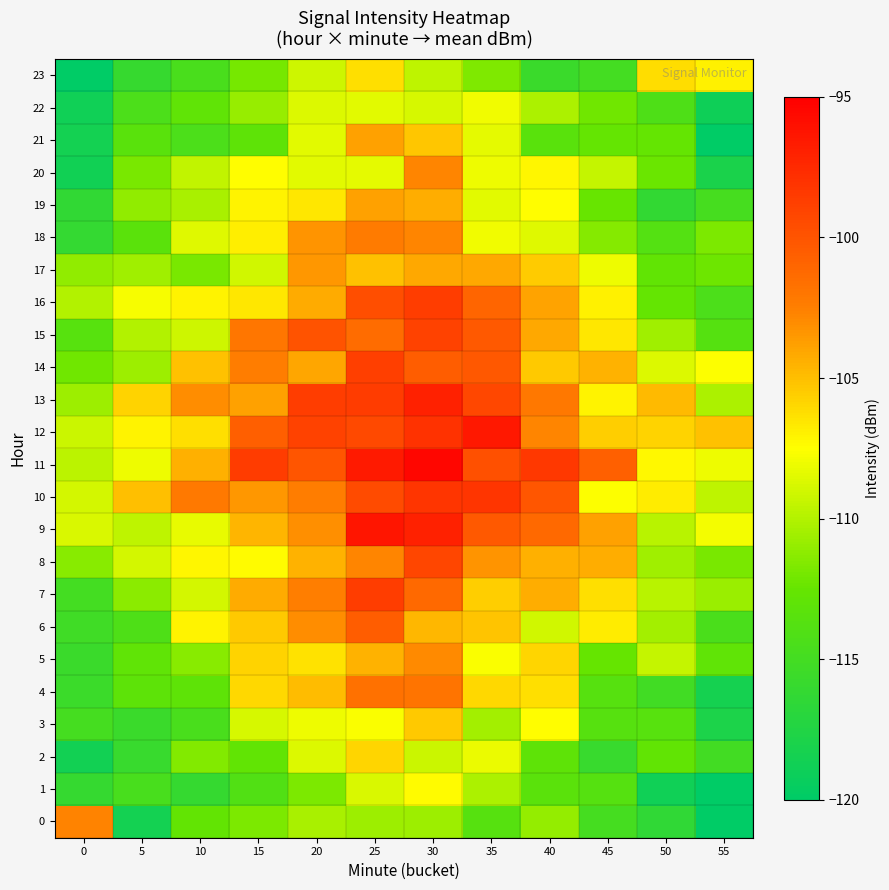

What is the total value across all series at 25?

-2469.1